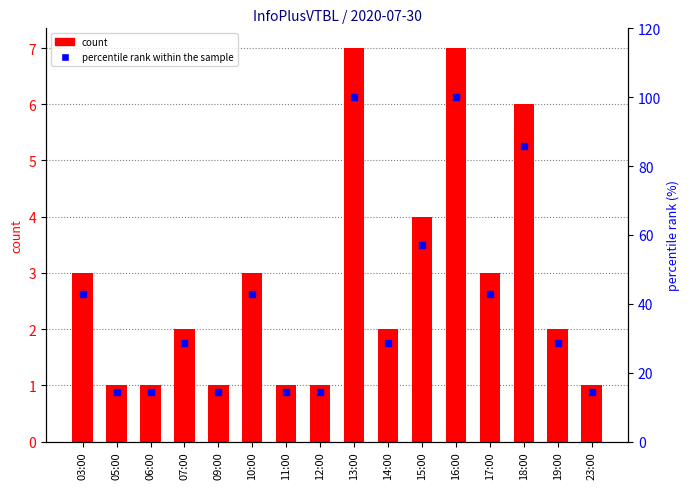

What is the difference between the highest and lowest values at 17:00?

39.9